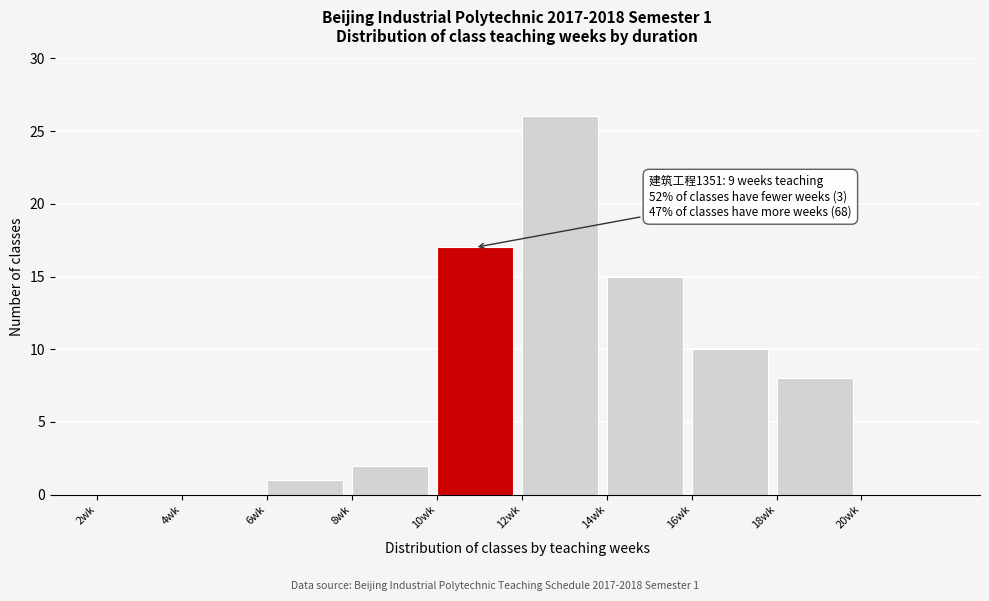

Reading left to right, what are all the values shown in this chart?

2wk=0	4wk=0	6wk=1	8wk=2	10wk=17	12wk=26	14wk=15	16wk=10	18wk=8	20wk=0